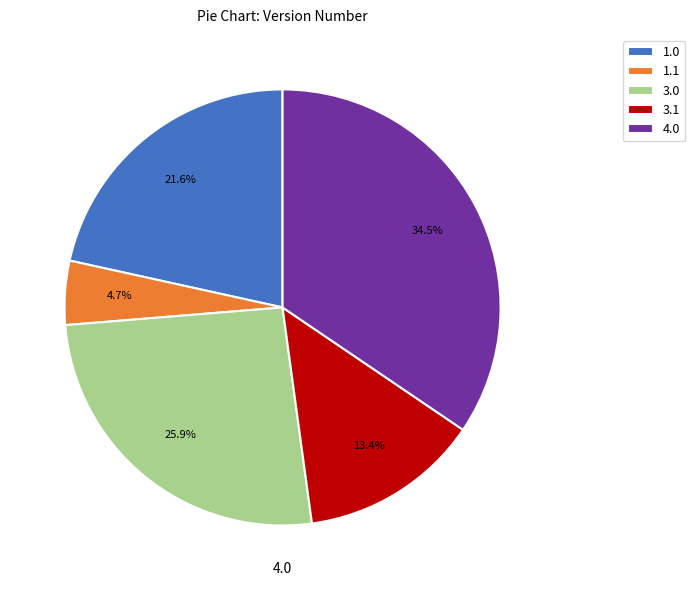

Which category has the smallest portion of the pie?

1.1